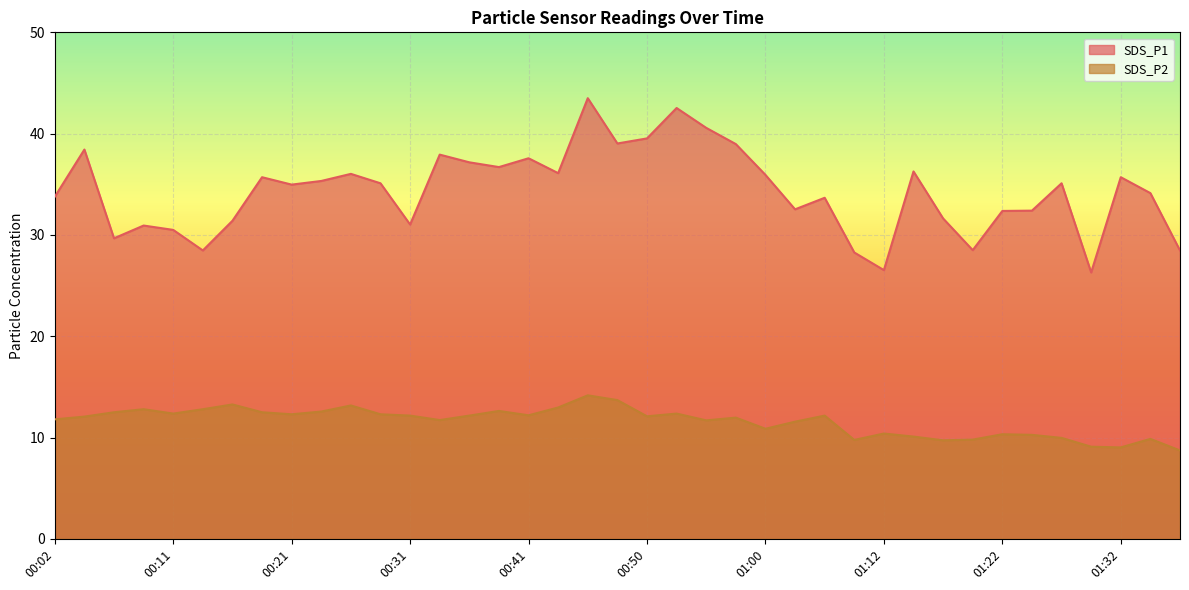

What is the average value of the SDS_P1 series?

34.3